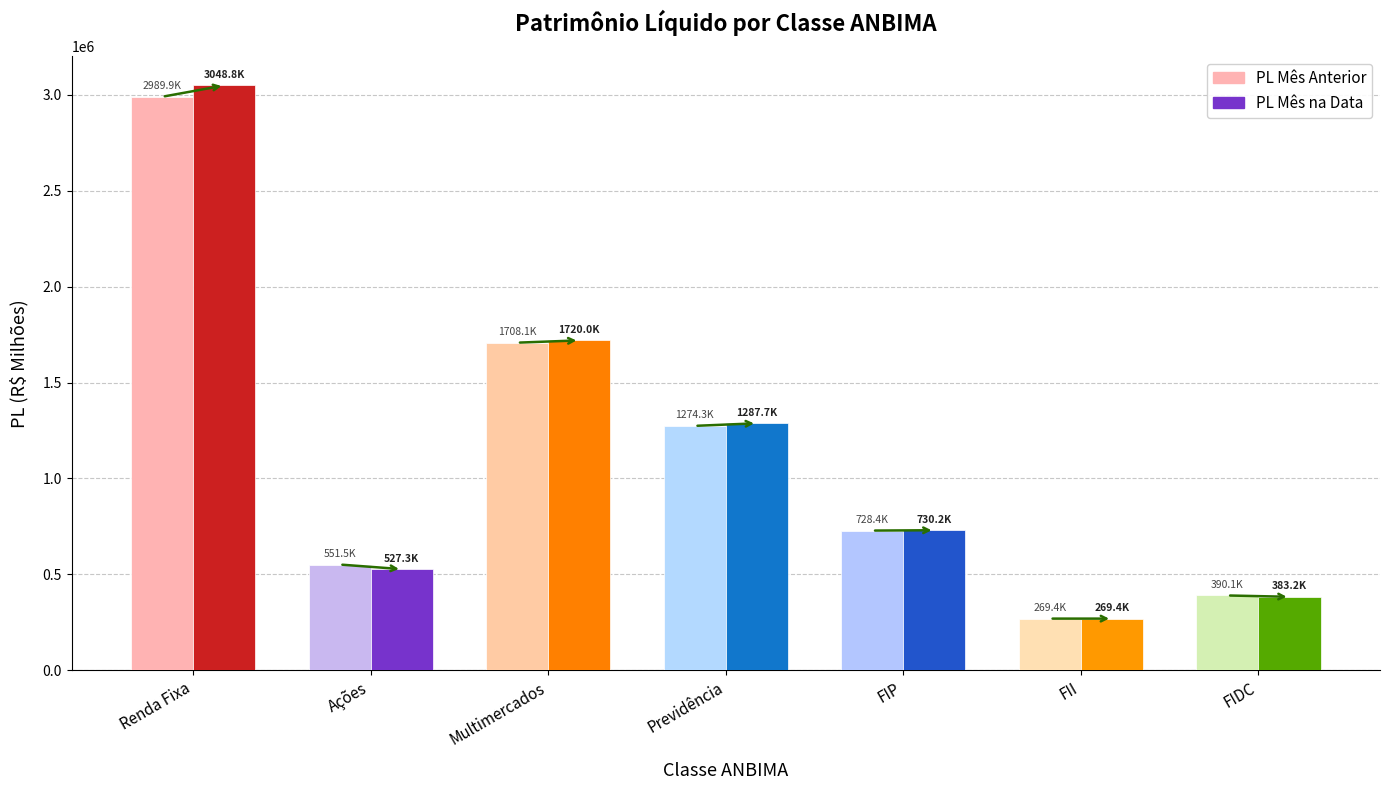

List the labels in order of PL Mês Anterior value, largest first.

Renda Fixa, Multimercados, Previdência, FIP, Ações, FIDC, FII